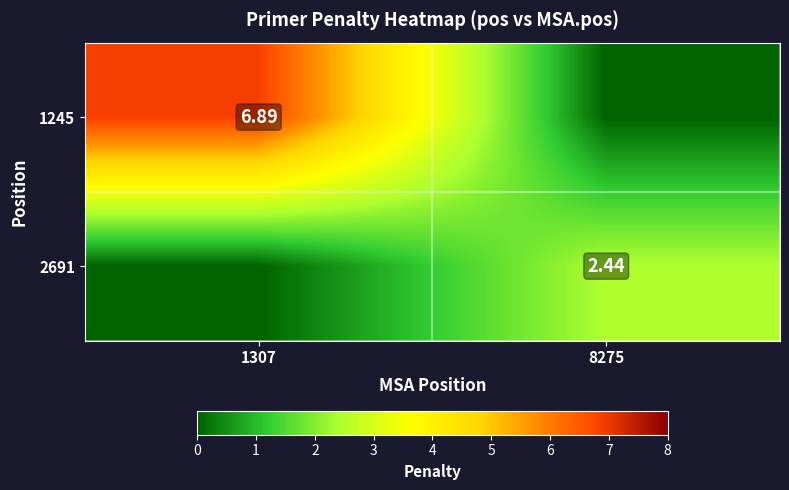

Is the value of 2691 at 8275 greater than the value of 1245 at 1307?

No